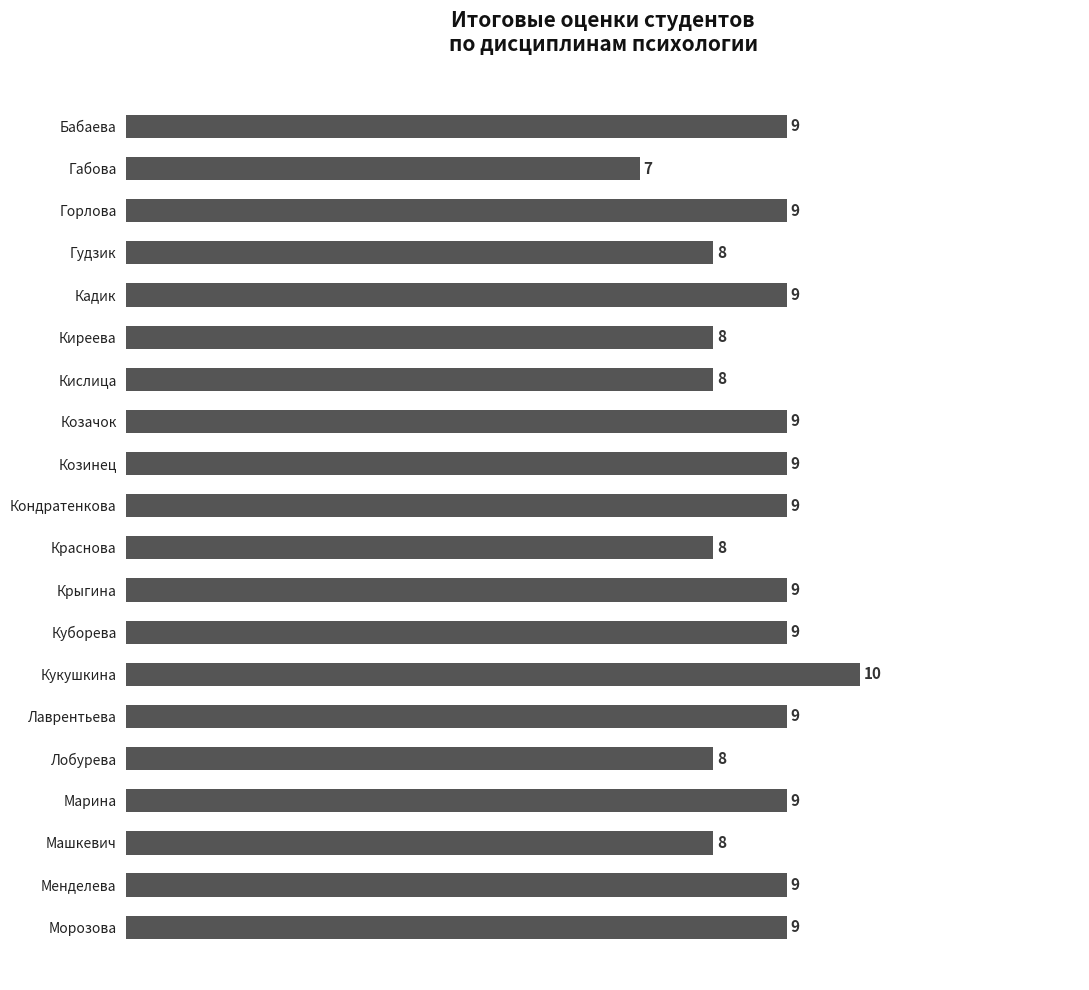

What is the sum of all values?

173